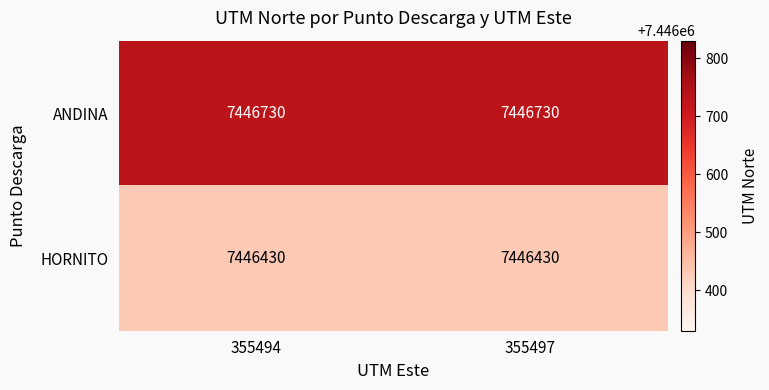

Rank the series by their average value, from highest to lowest.

ANDINA, HORNITO